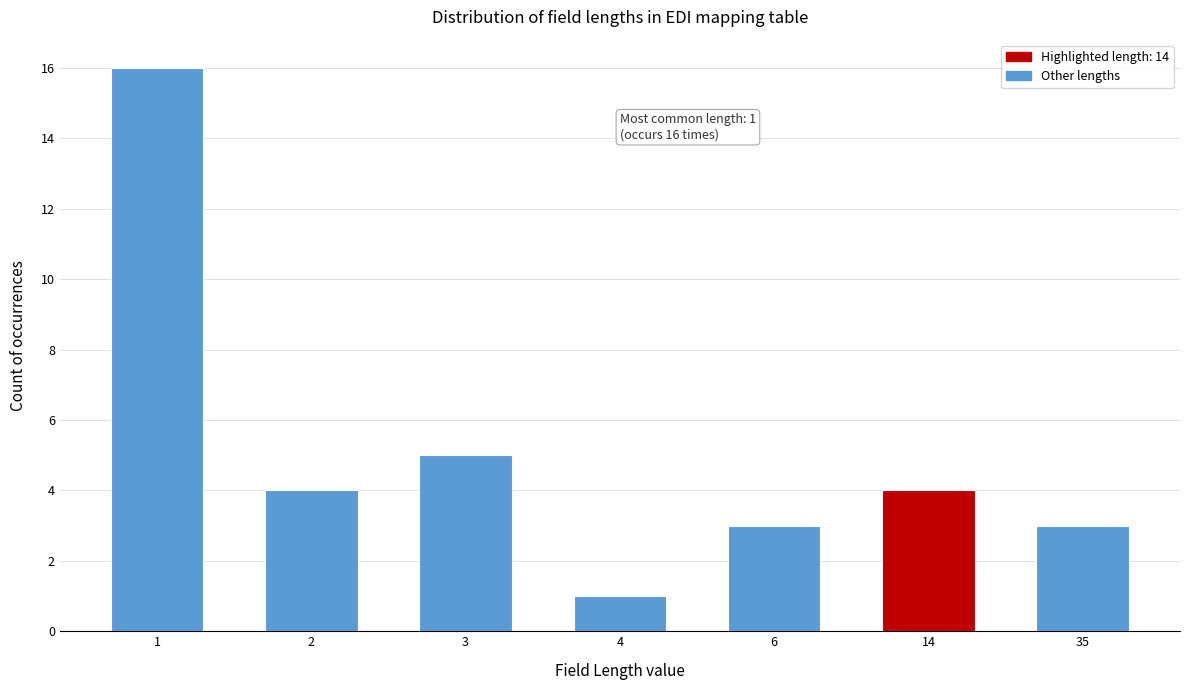

Reading left to right, extract all data points from this chart.

16	4	5	1	3	4	3